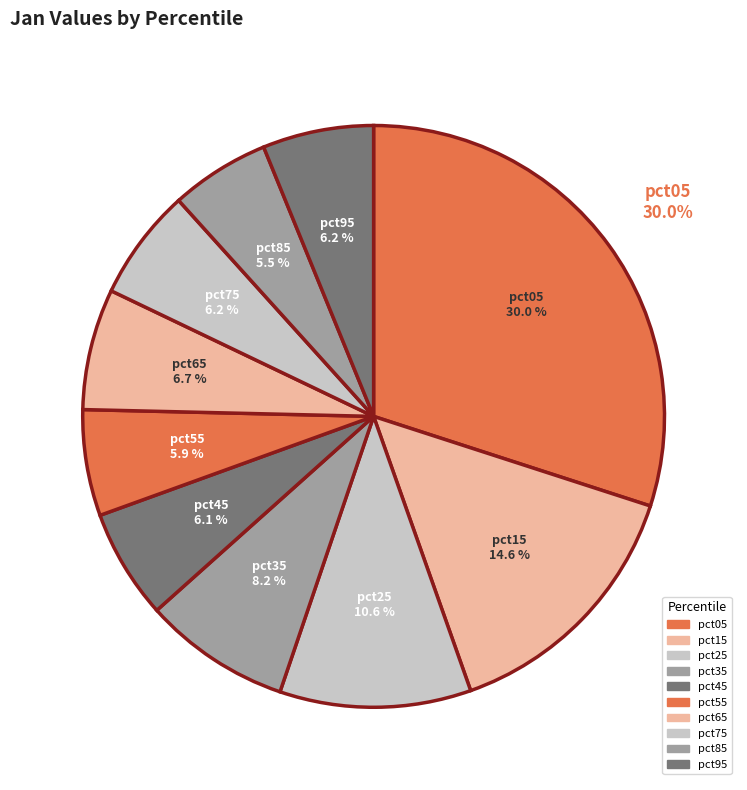

Is the sum of pct05 and pct15 greater than half?

No